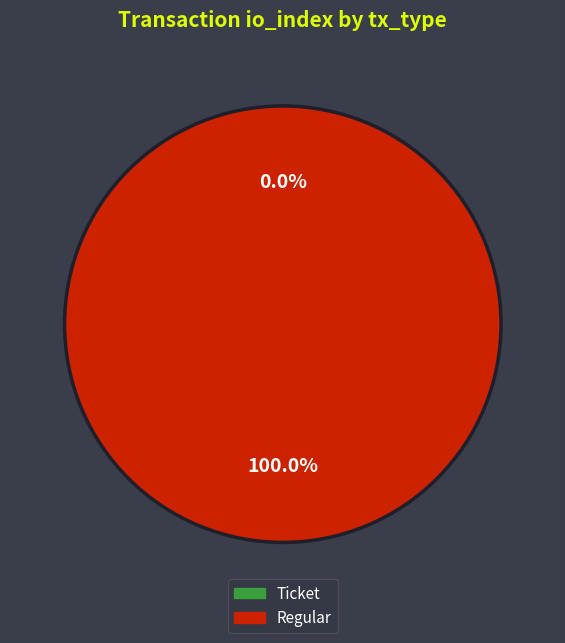

Does Ticket account for over 50% of the chart?

No